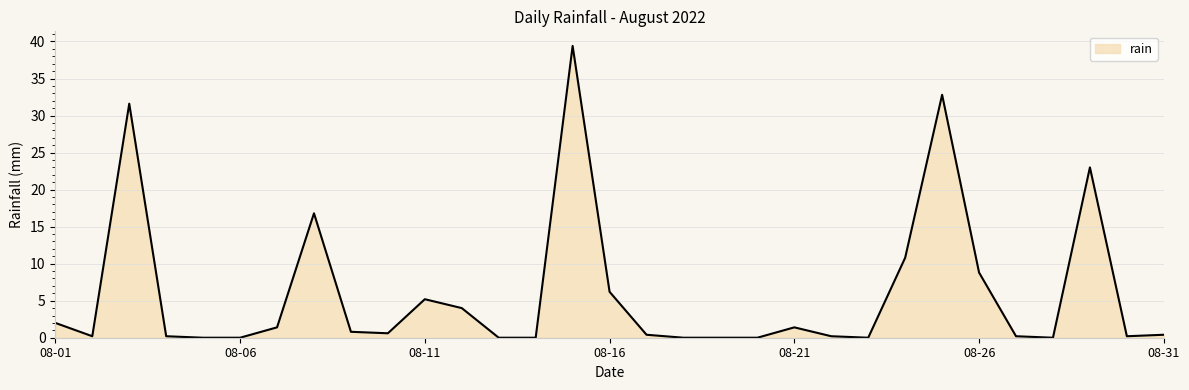

What is the maximum value shown in the chart?

39.4